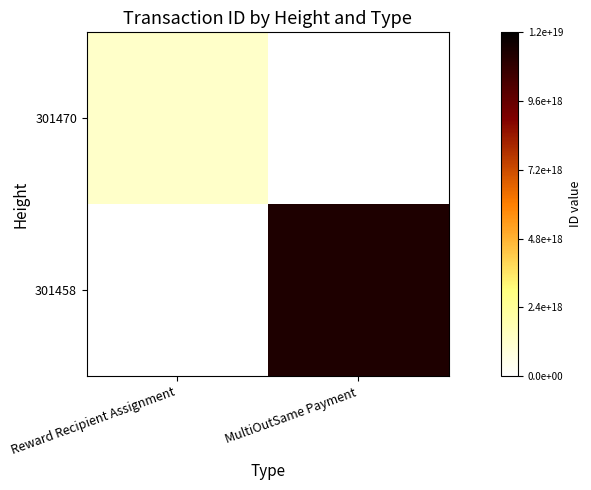

Which series has the largest total across all categories?

301458